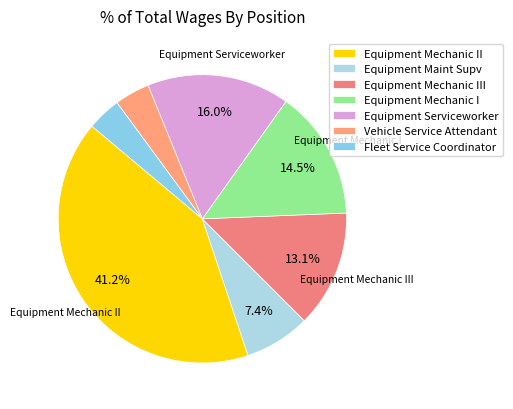

How many segments does this pie chart have?

7